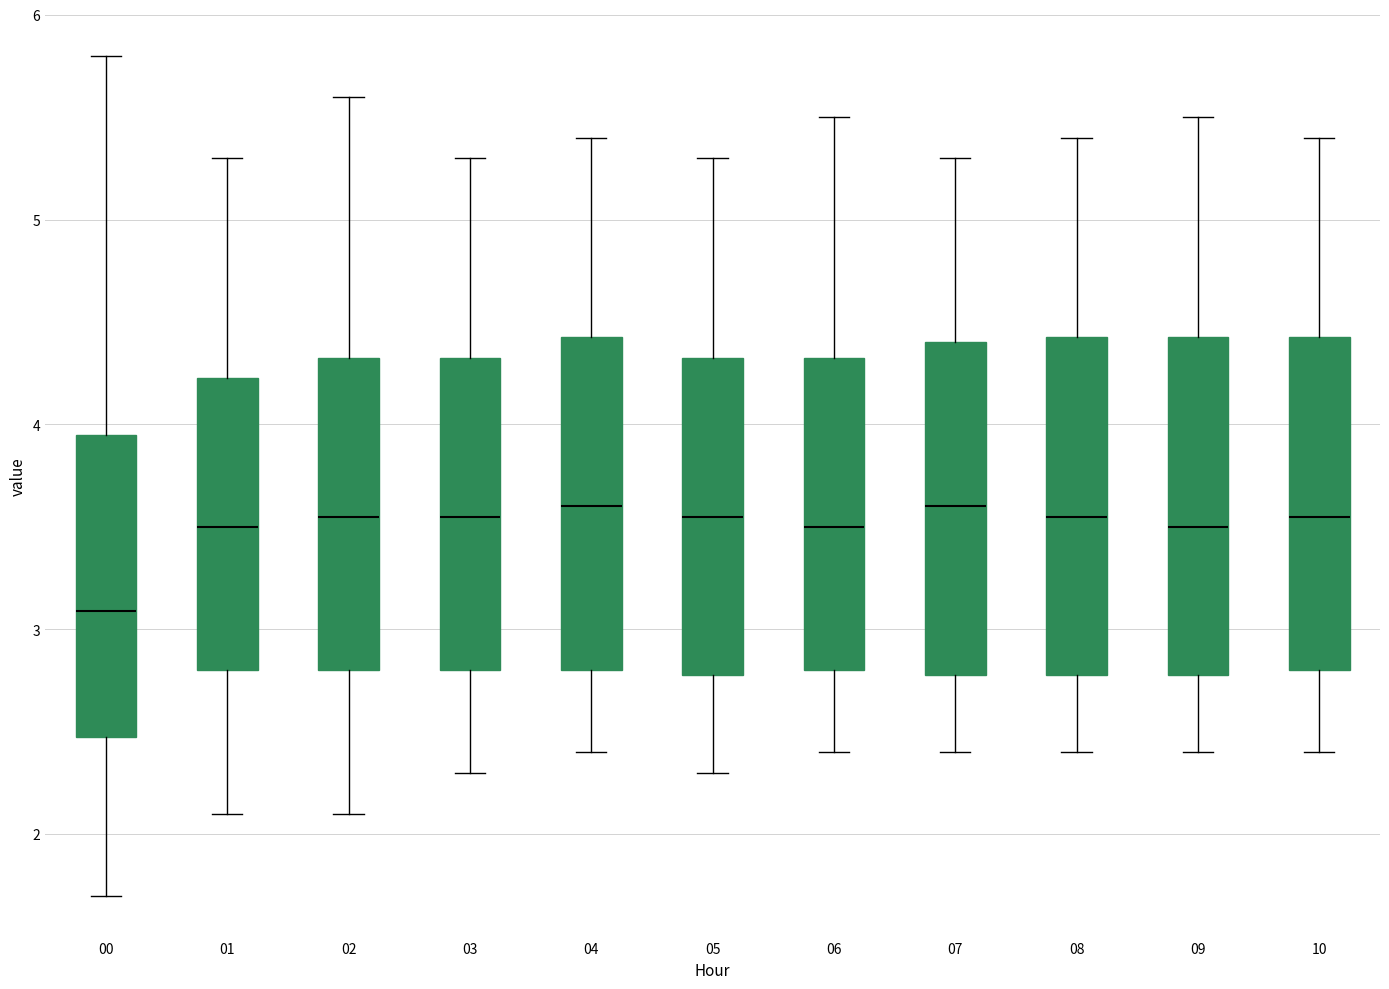

Where does the upper whisker of the box at x = 09 end on the y-axis? The values are not printed on the chart, so give them approximately, as read against the axis.

5.5